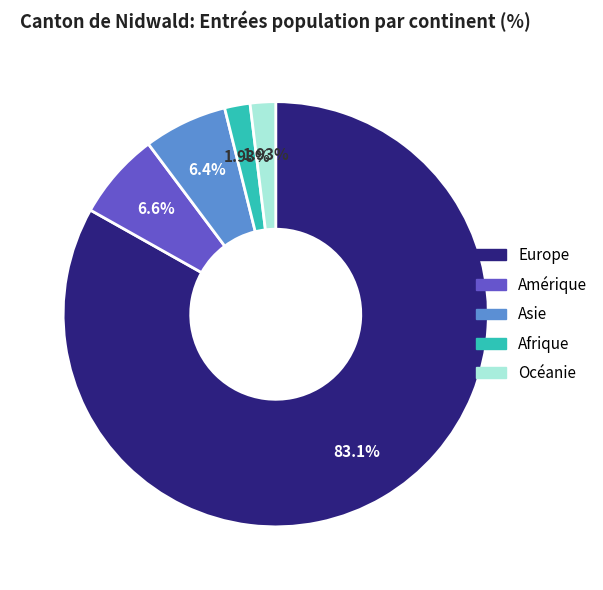

What is the majority slice?

Europe